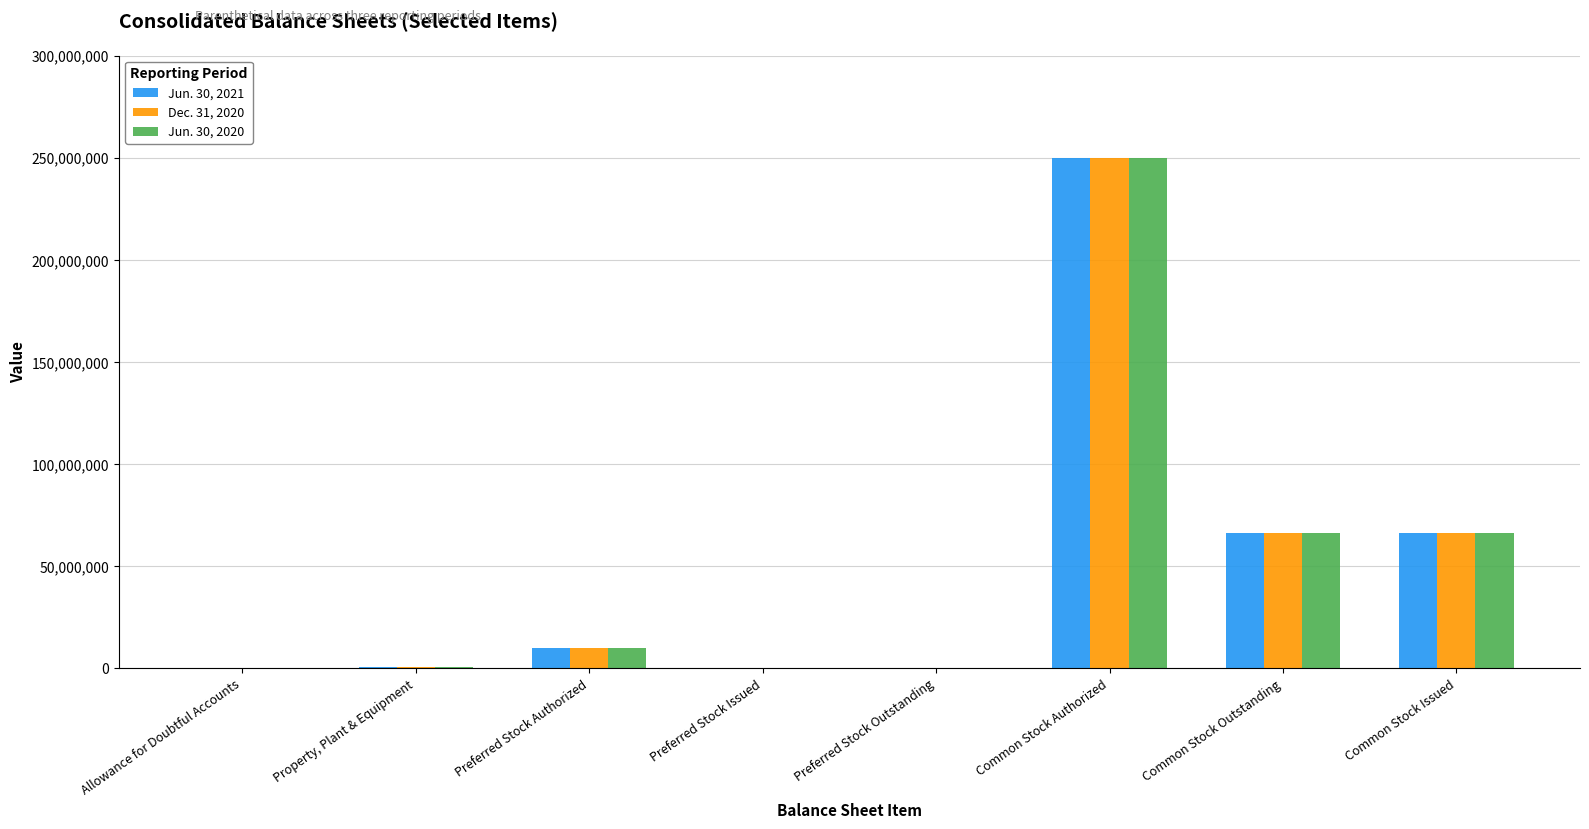

Is the value of Jun. 30, 2020 at Preferred Stock Authorized greater than the value of Dec. 31, 2020 at Common Stock Outstanding?

No